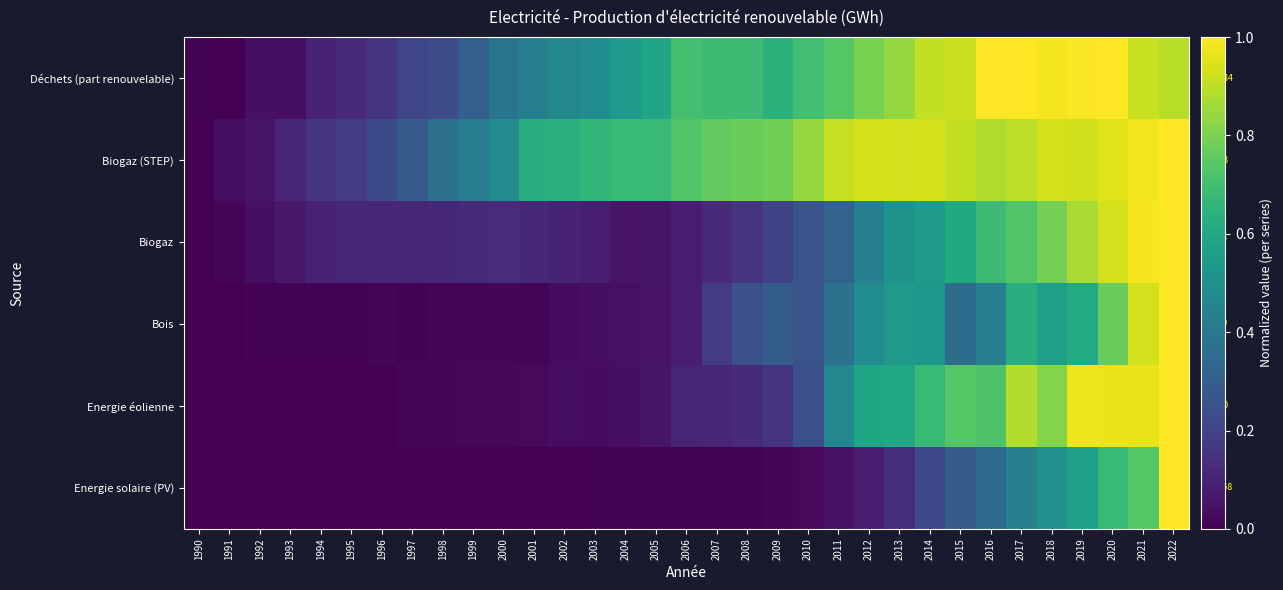

The Energie éolienne series shows 0.5 at 2021. True or false?

False